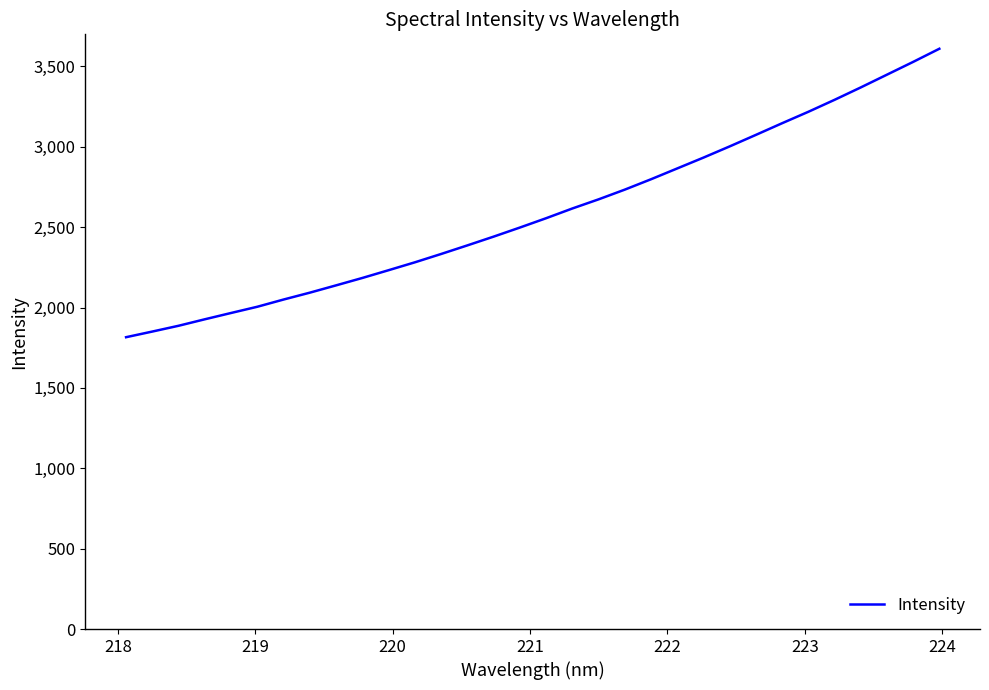

What is the greatest value displayed?

3610.2